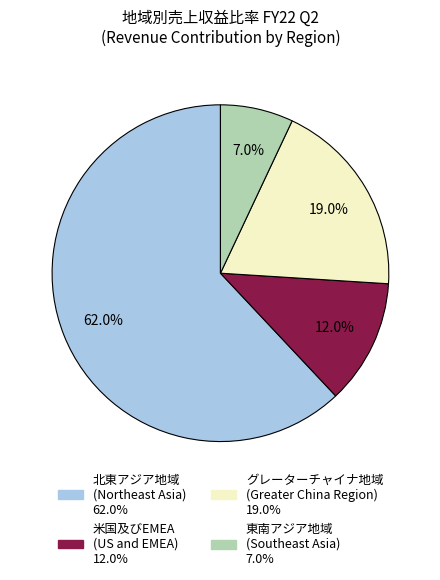

Is it true that 東南アジア地域 (Southeast Asia) is 1% of the pie?

False